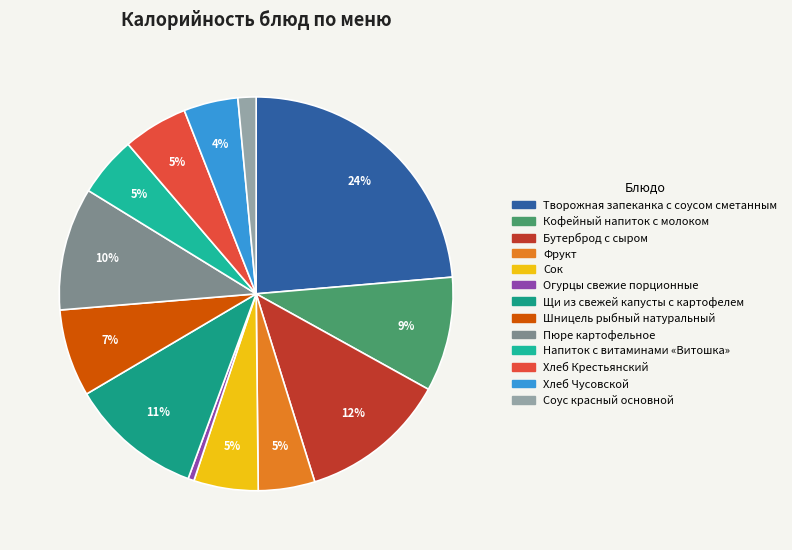

To the nearest percent, what is the difference between the Хлеб Крестьянский and Кофейный напиток с молоком slice percentages?

4%